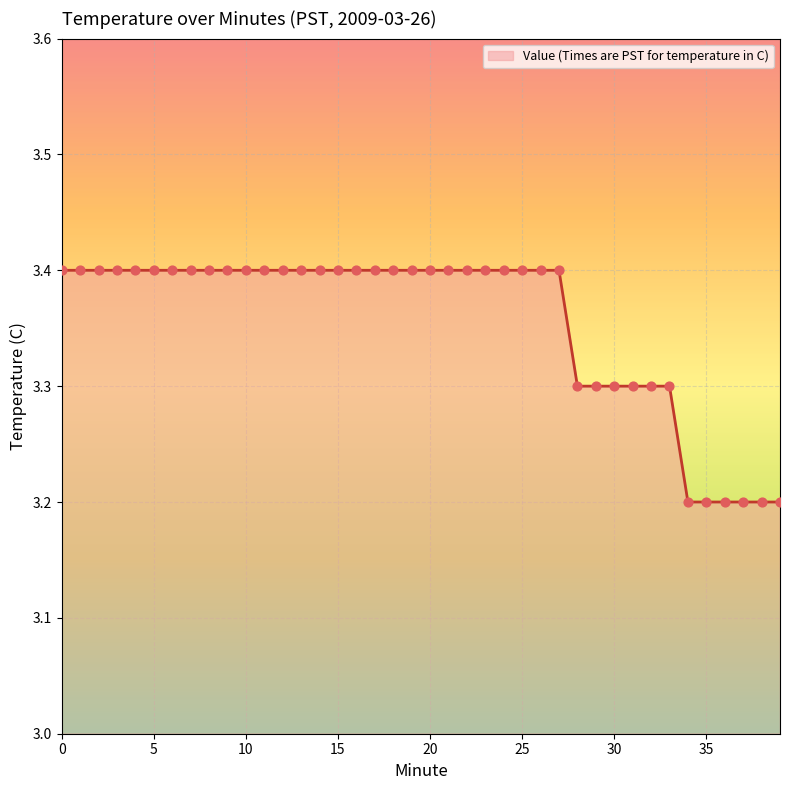

What is the maximum value shown in the chart?

3.4